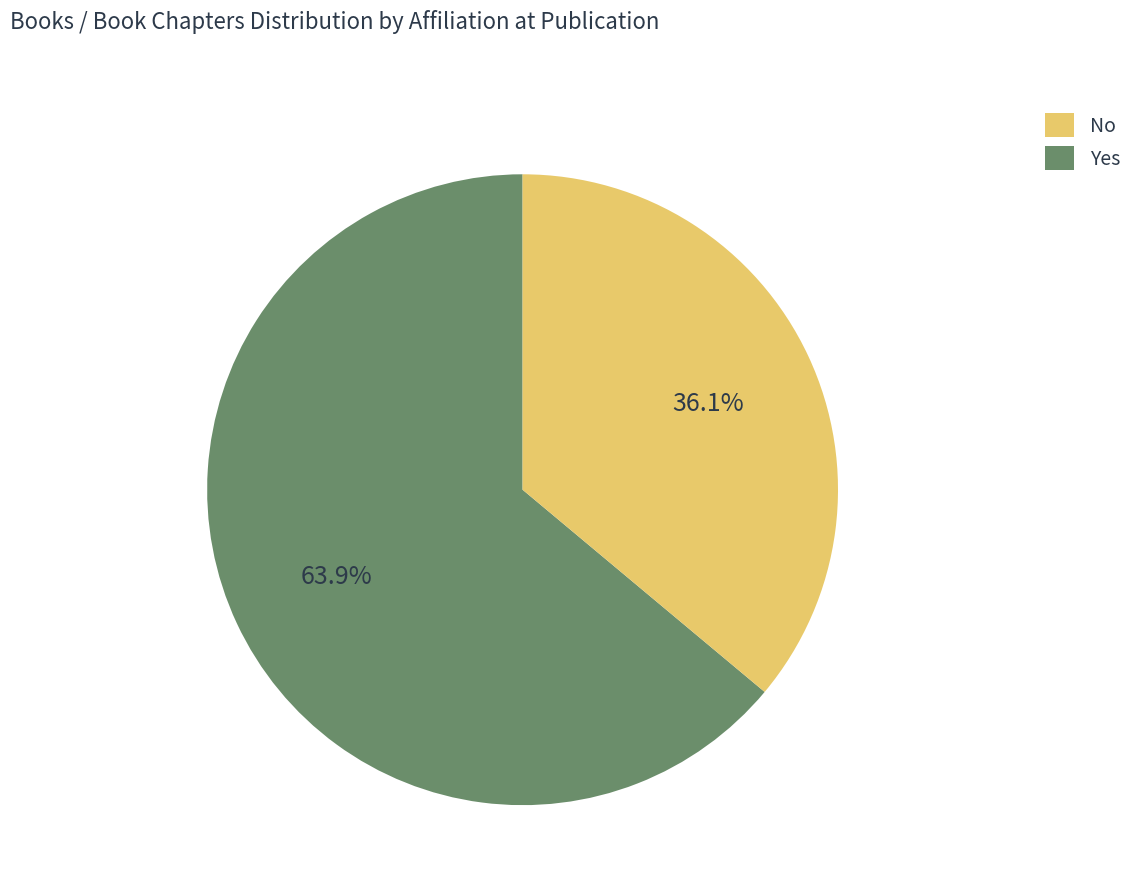

How many segments does this pie chart have?

2